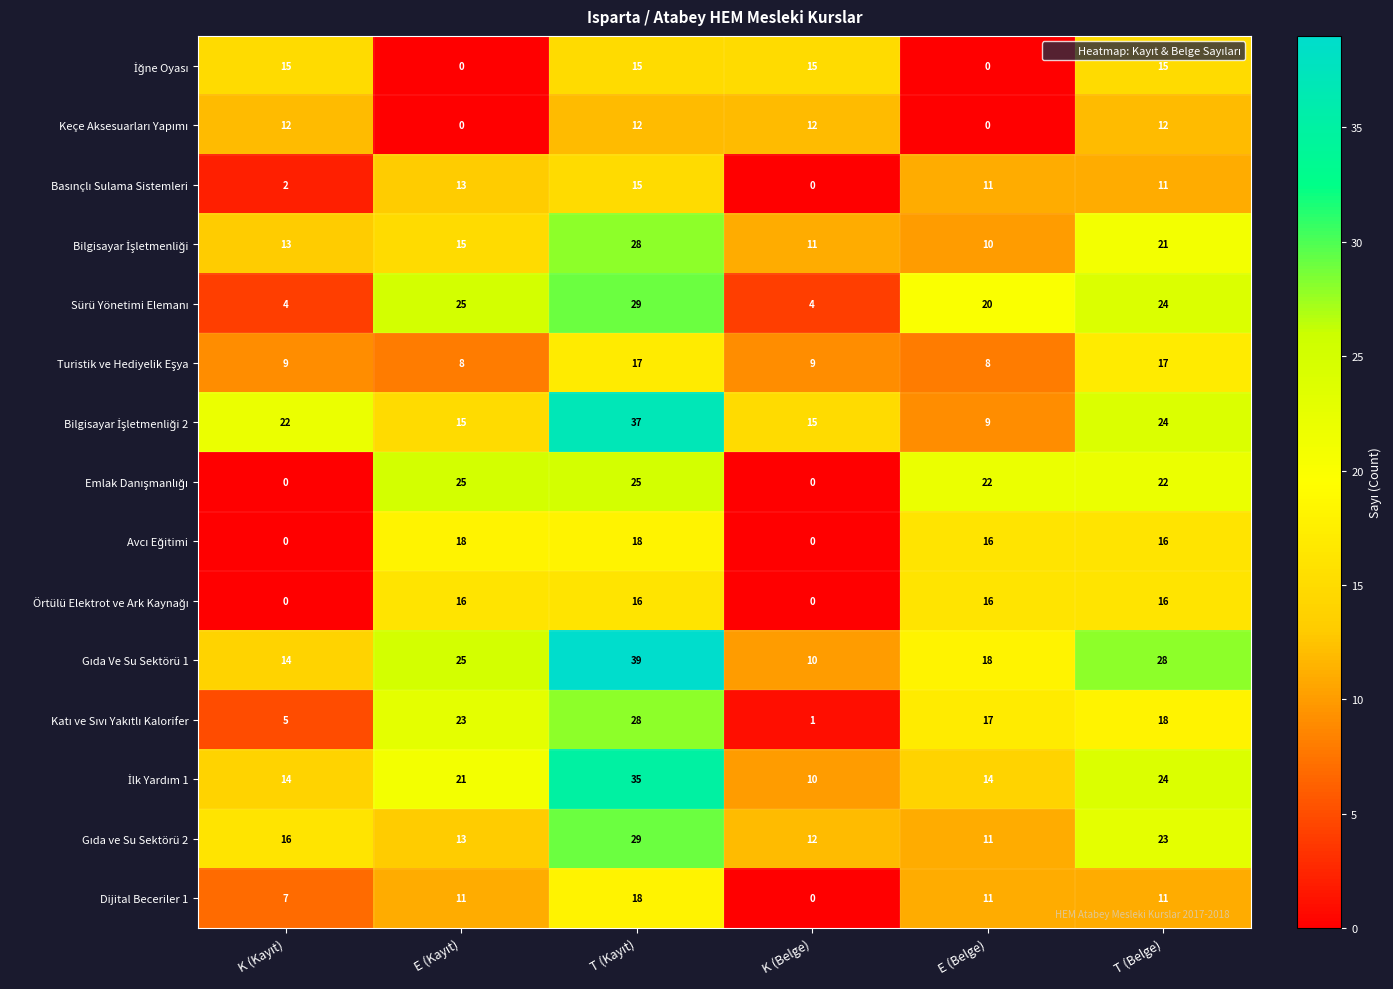

What is the highest value of the Dijital Beceriler 1 series?

18